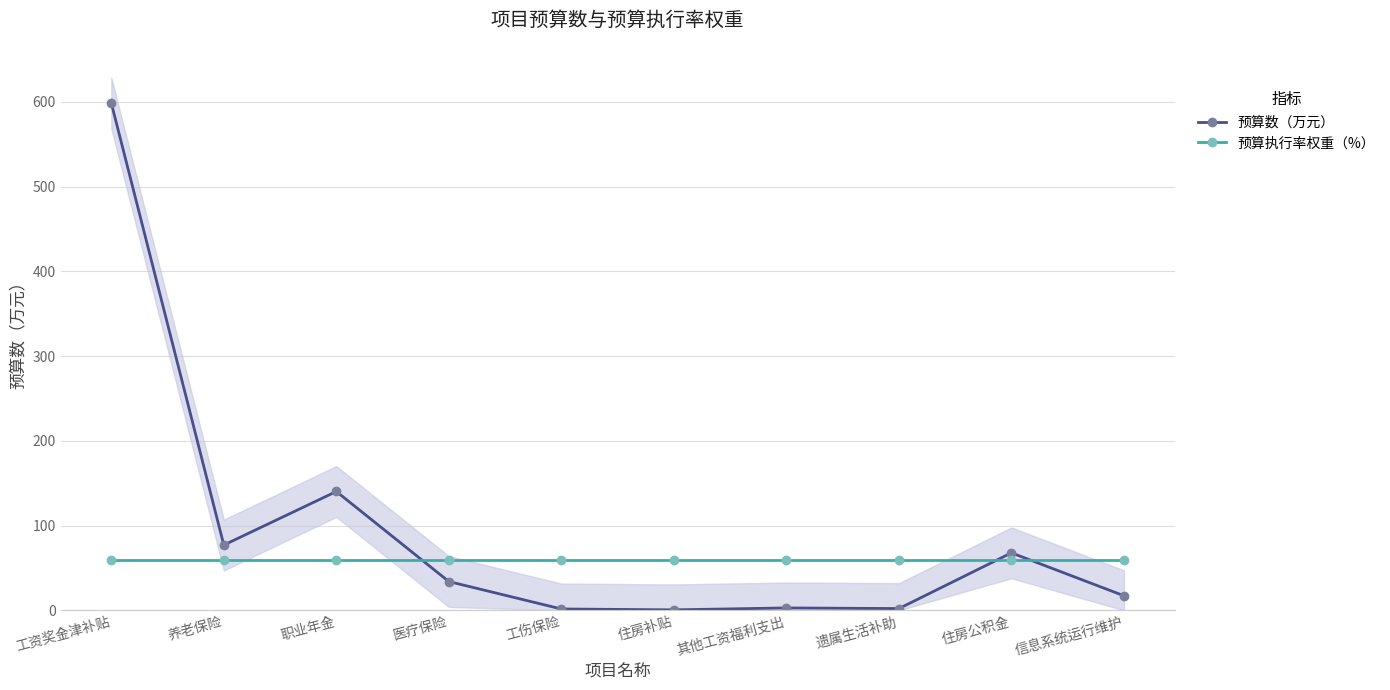

What is the label of the 6th point from the right?

工伤保险